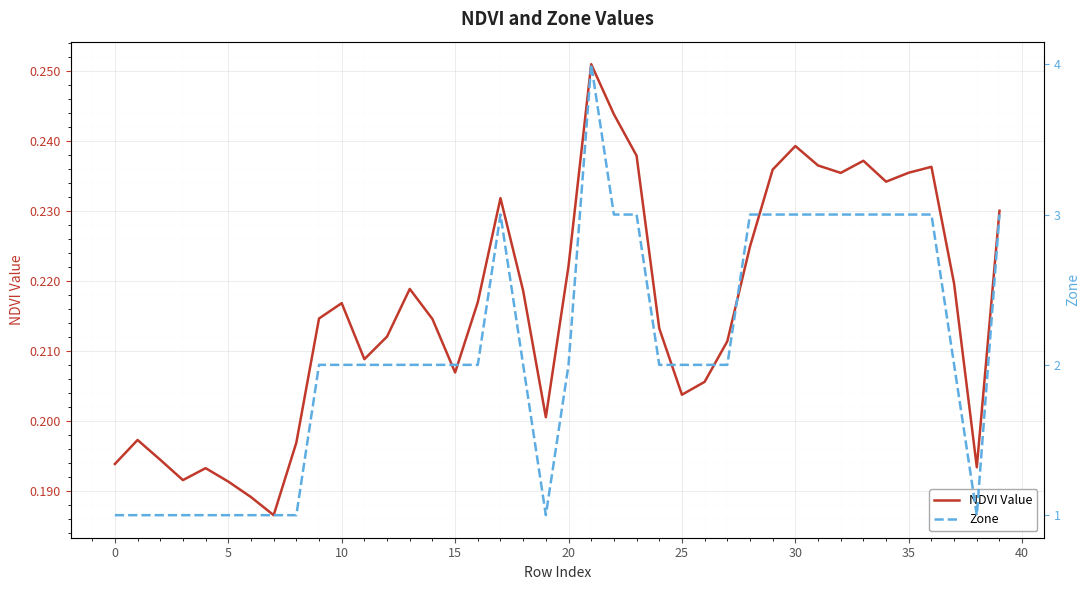

Rank the series at 11 from highest to lowest value.

Zone, NDVI Value